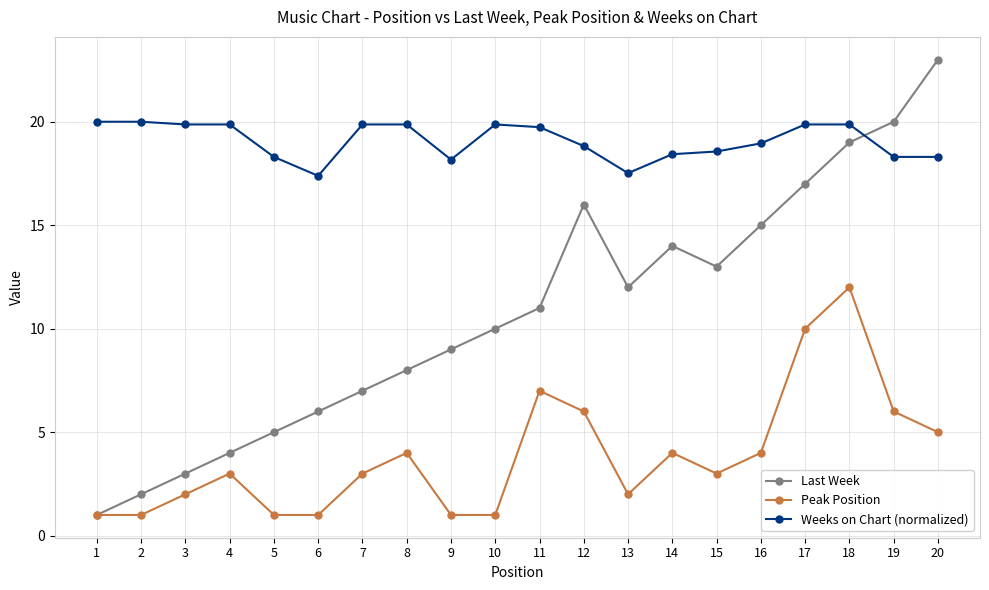

Is it true that Weeks on Chart (normalized) equals 19.9 at 8?

True